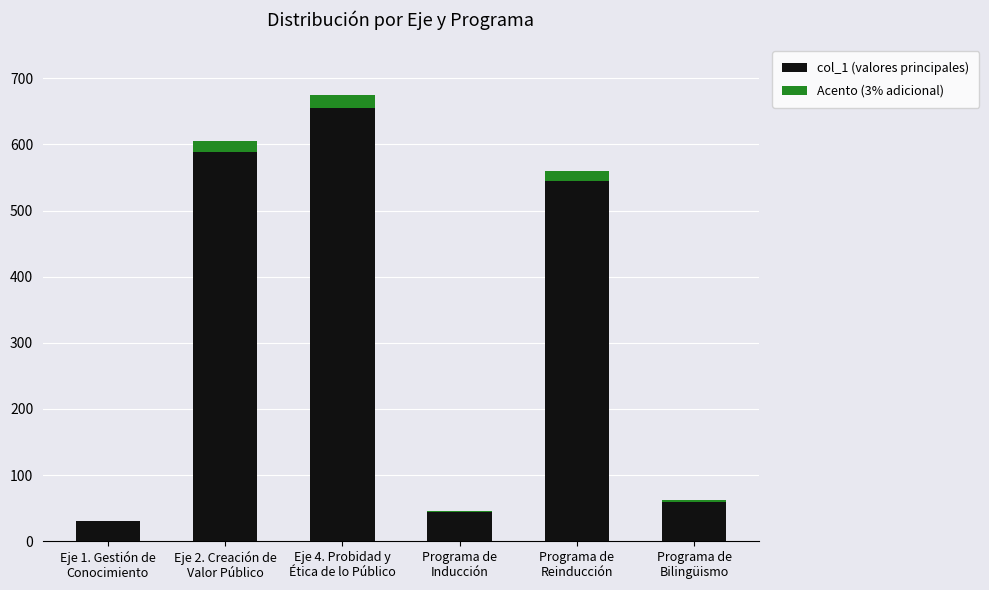

What are all the series names shown in the legend?

col_1 (valores principales), Acento (3% adicional)